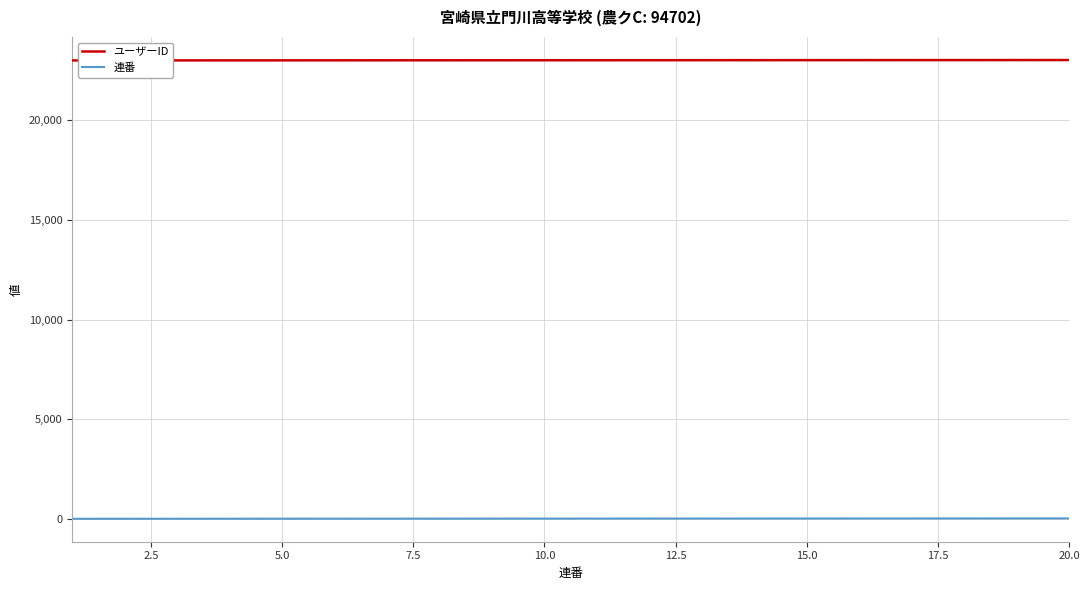

True or false: ユーザーID and 連番 cross at least once.

False